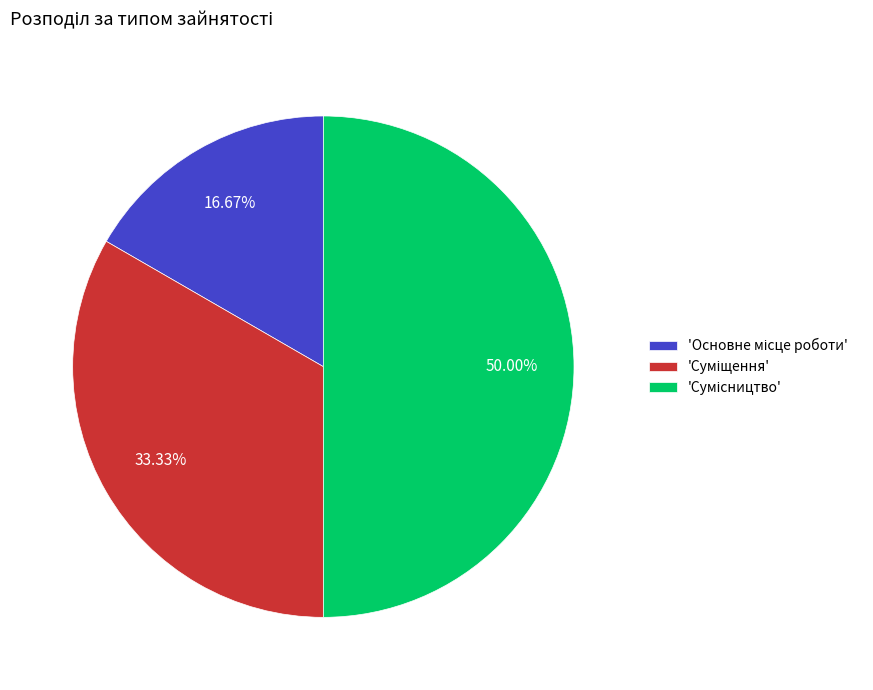

How many slices are in this pie chart?

3